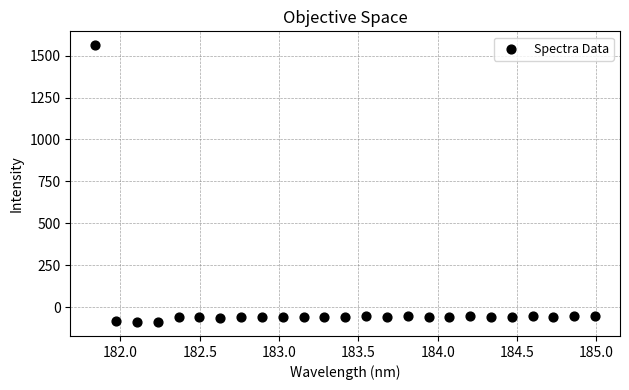

What is the range of Y values (max minus min)?

1652.4